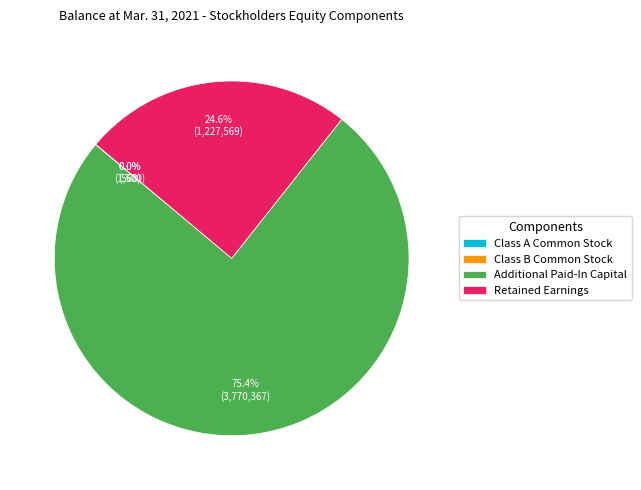

What is the largest slice in the pie chart?

Additional Paid-In Capital